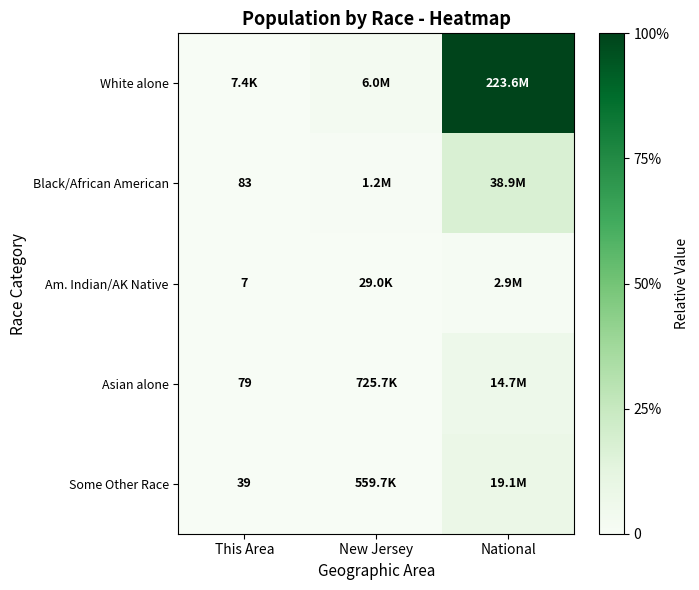

Is the value of Asian alone at This Area greater than the value of Am. Indian/AK Native at This Area?

Yes